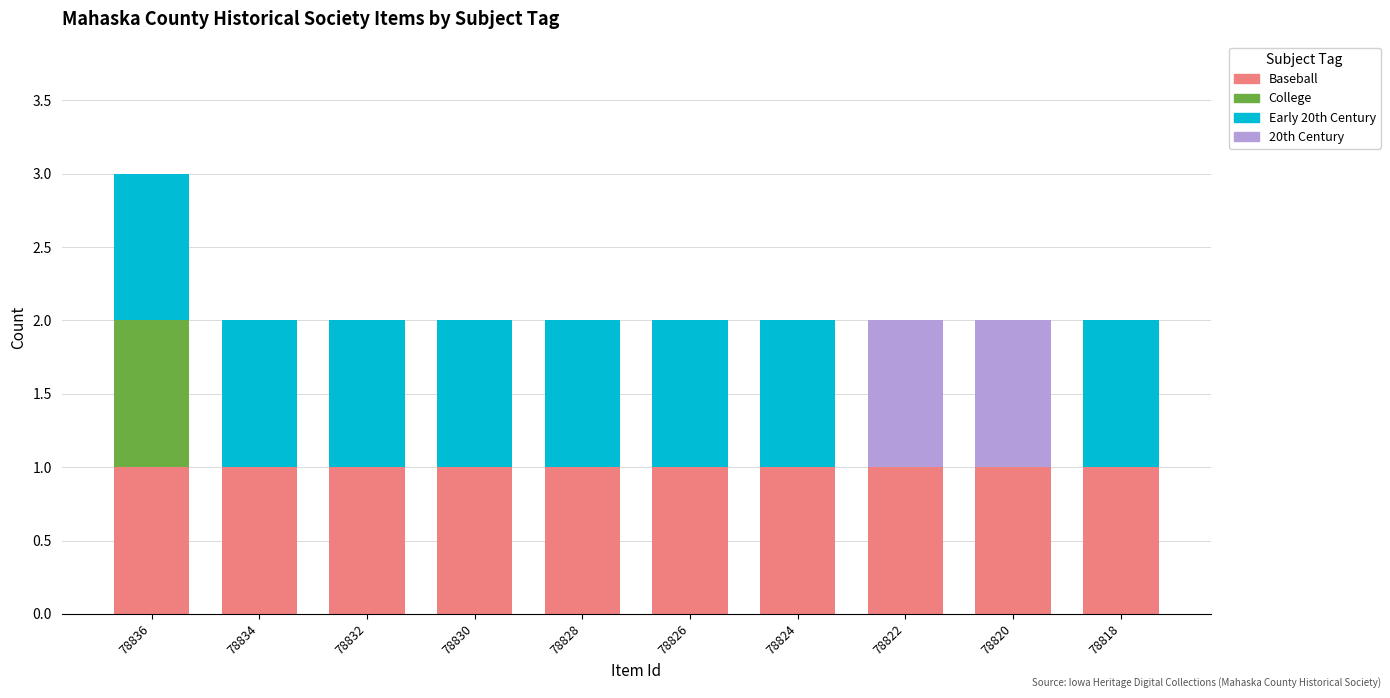

Is it true that Baseball equals 0 at 78824?

False